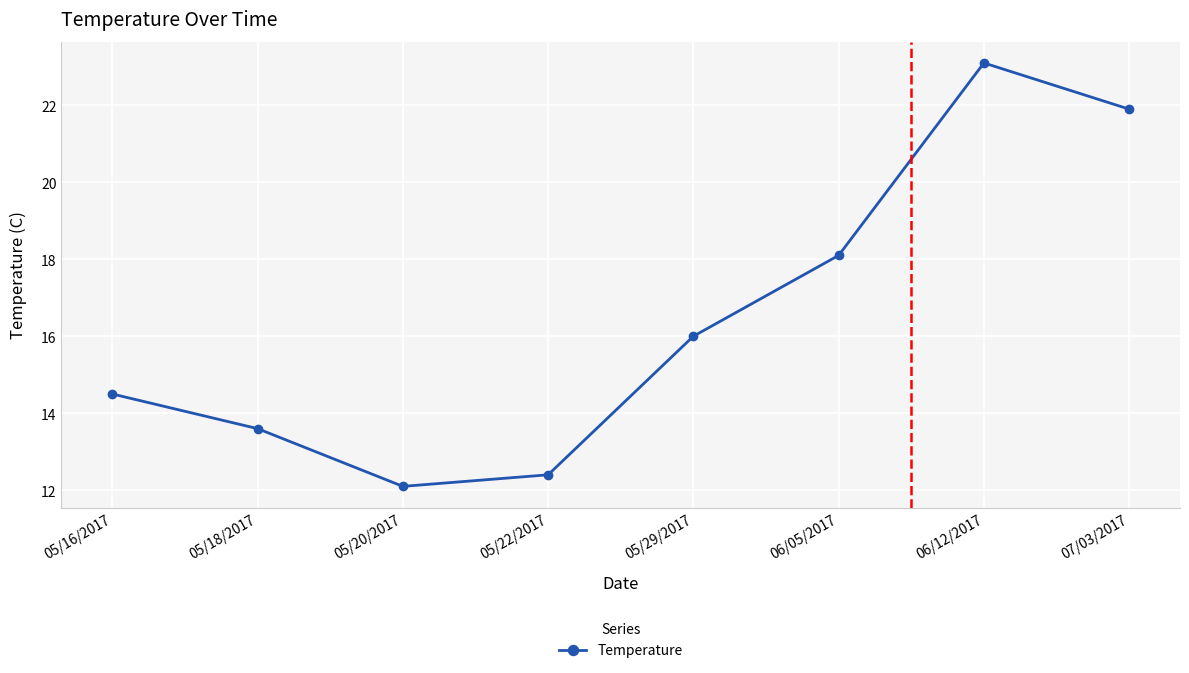

The chart shows a value of 14.5 at 05/16/2017. True or false?

True